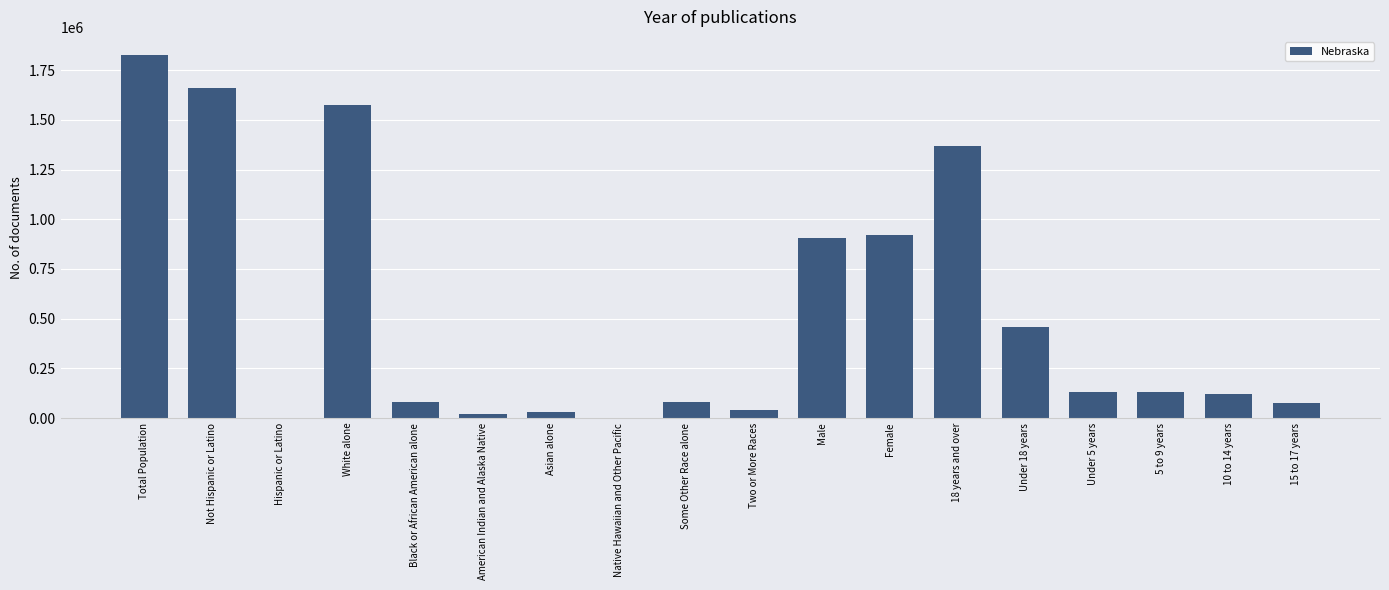

The chart shows a value of 663916 at 18 years and over. True or false?

False